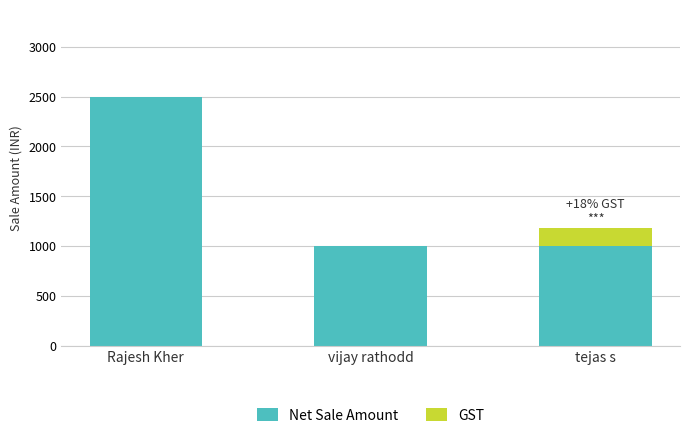

What is the sum of all Net Sale Amount values?

4500